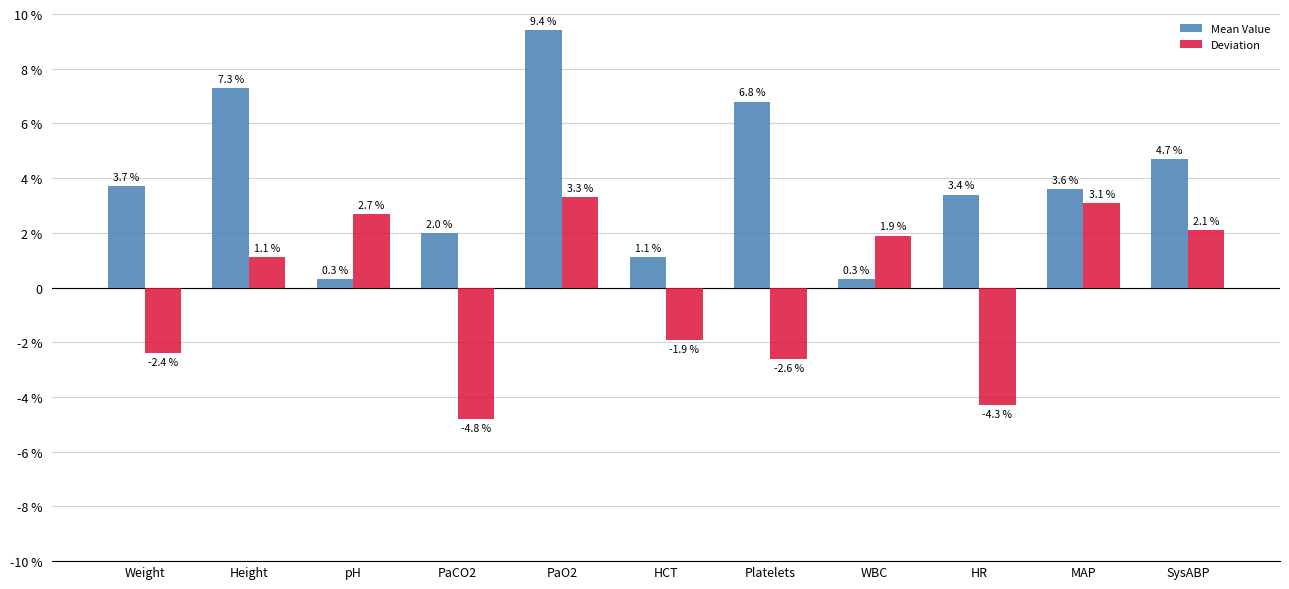

List the series in order of their peak value, lowest first.

Deviation, Mean Value